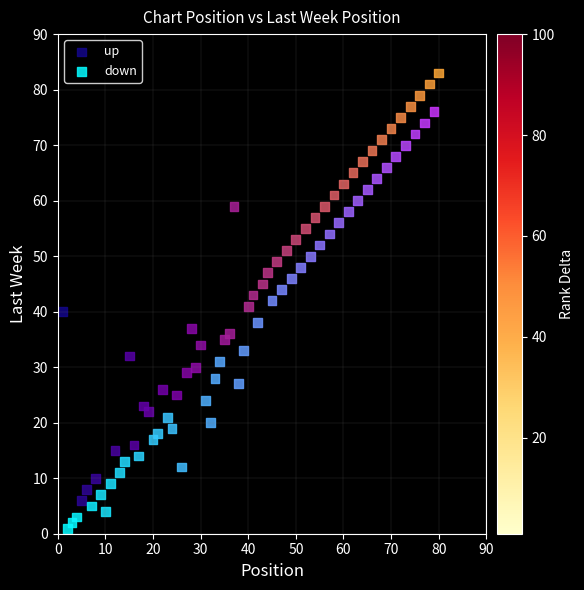

Which series has the widest spread of Y values?

up